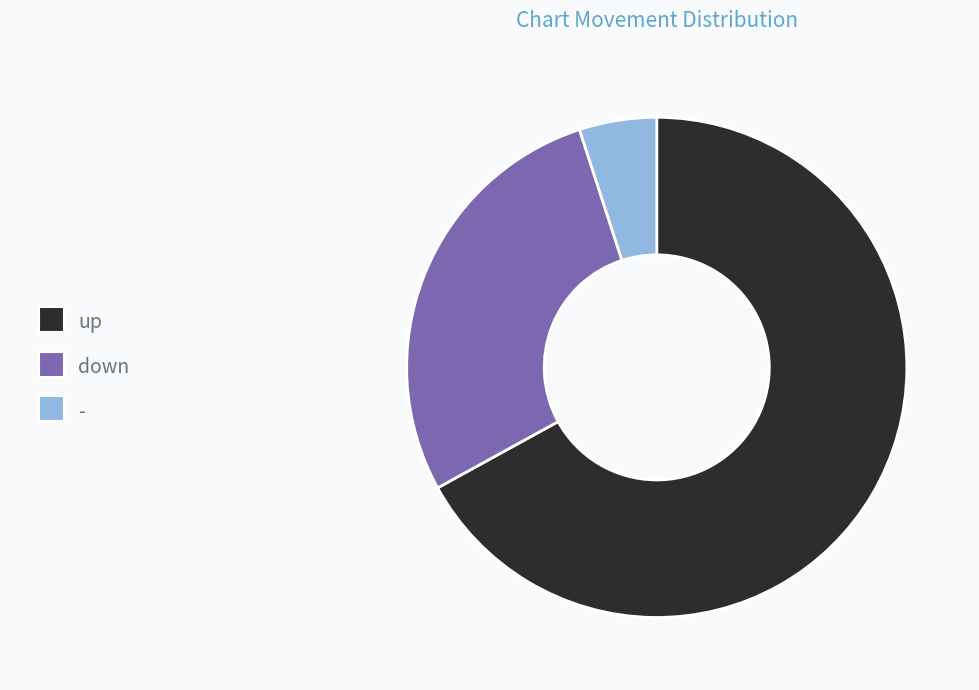

Combined, do - and down account for over 50%?

No